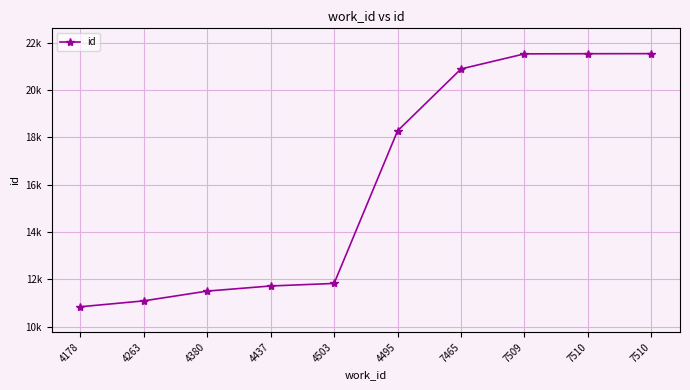

The value at 4495 is 18272. True or false?

True